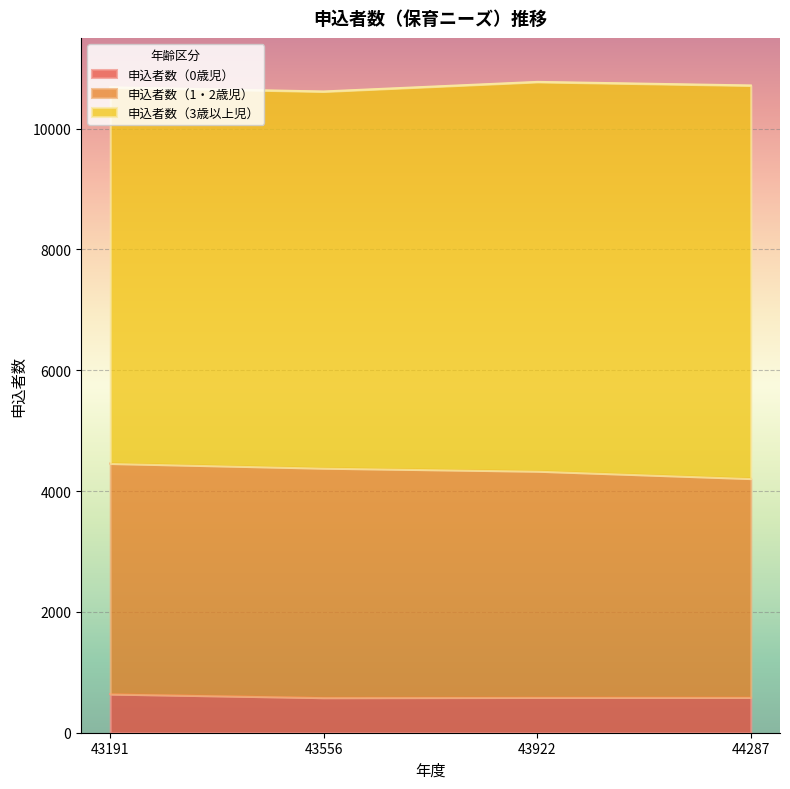

What is the difference between the maximum and minimum values in the 申込者数（3歳以上児） series?

280.7